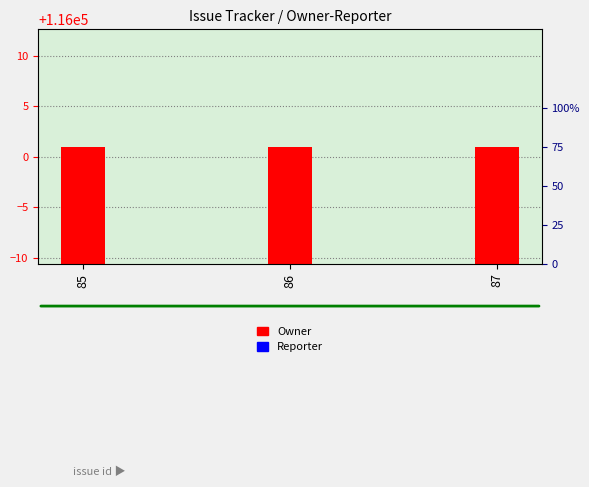

List the series in order of their peak value, lowest first.

Reporter, Owner